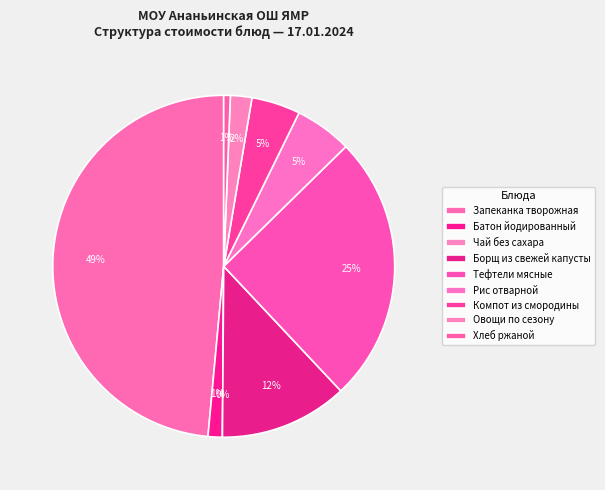

To the nearest percent, what portion does Хлеб ржаной represent?

1%